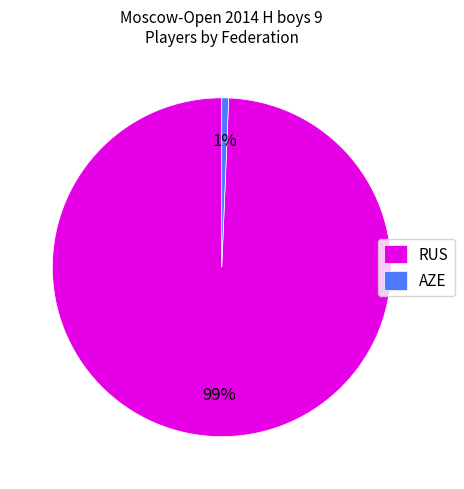

Which slice is the largest?

RUS